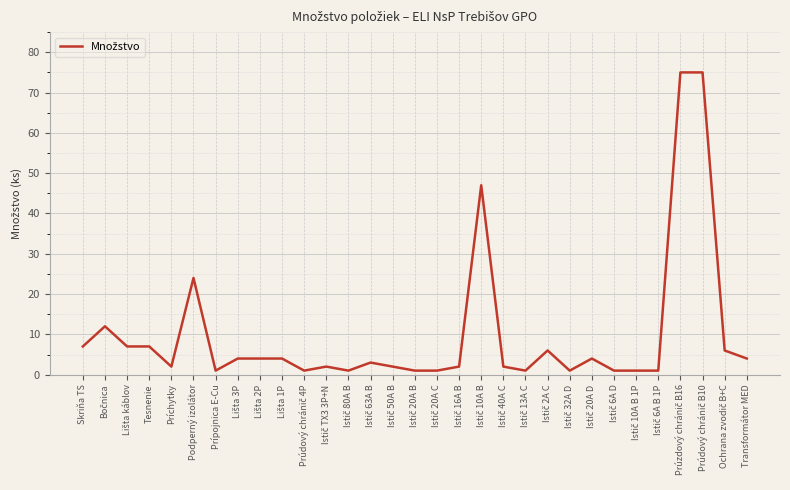

True or false: the data shows 11 at Tesnenie.

False